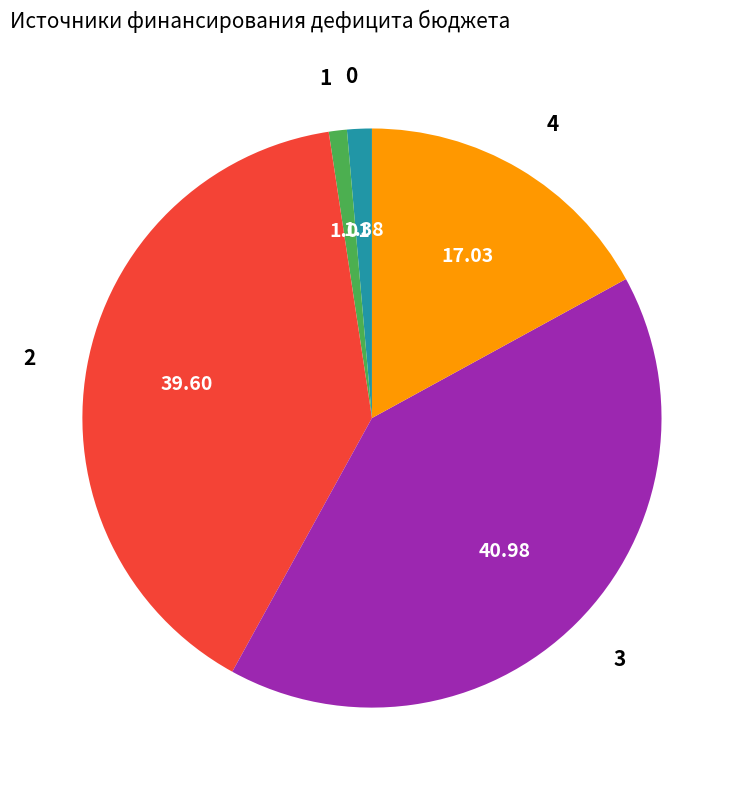

Is there a majority slice in this chart?

No